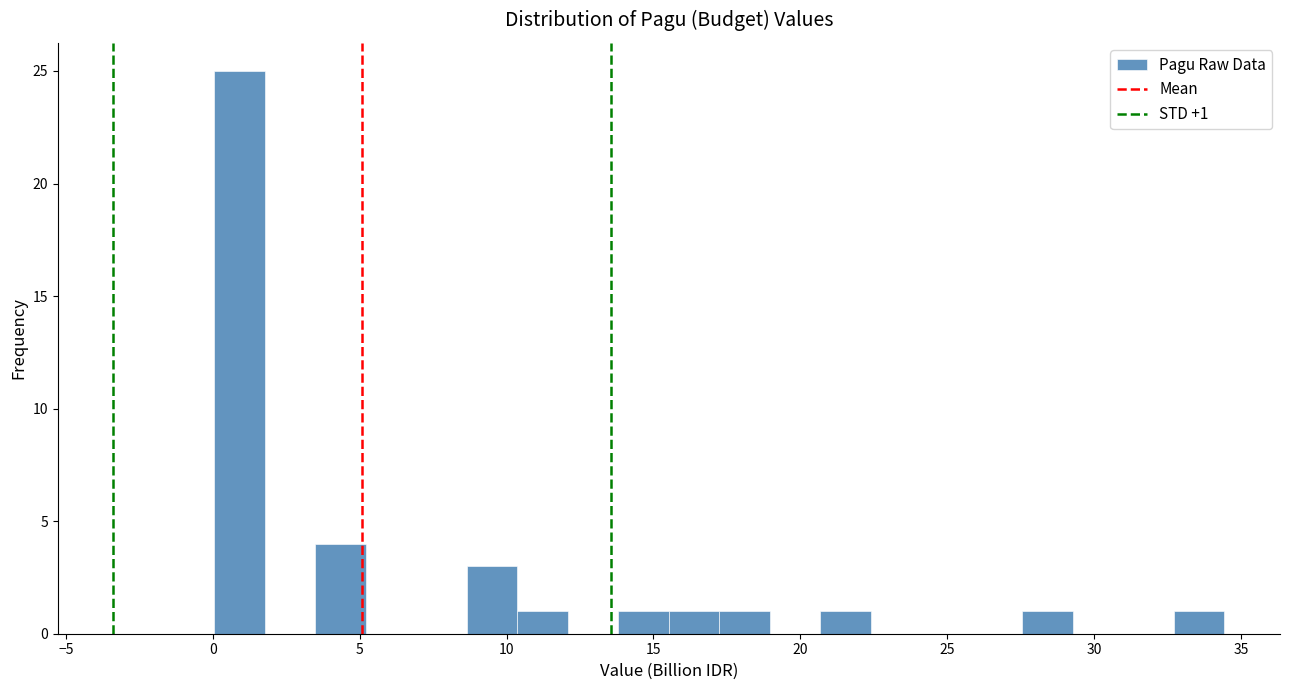

Around what value on the x-axis is the tallest bar? Give the approximate position of its centre, as read against the axis.

1.0